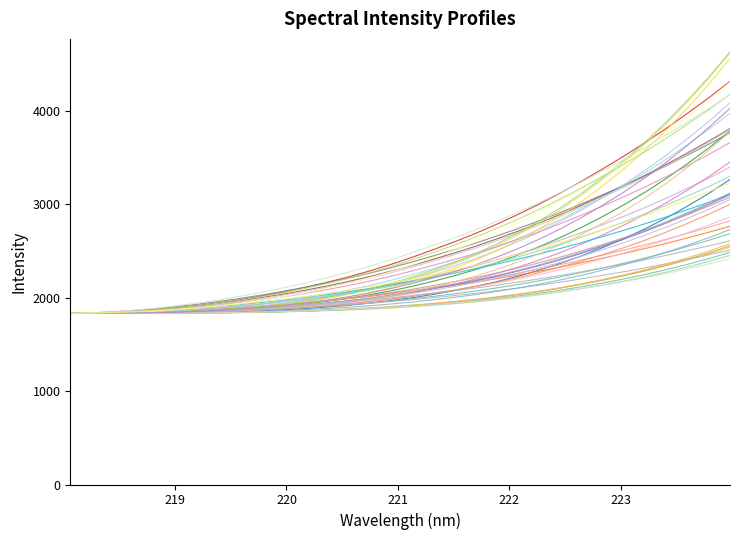

Is this an area chart (filled region under the line)?

No